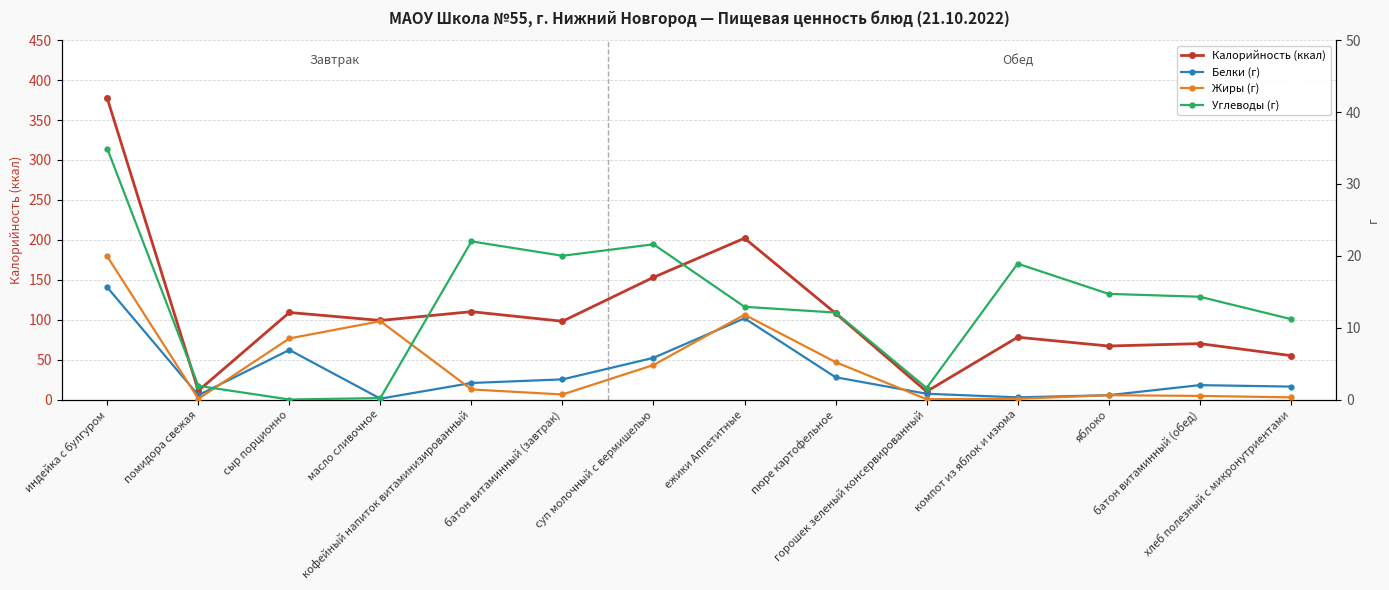

Rank the series by their maximum value, from lowest to highest.

Белки (г), Жиры (г), Углеводы (г), Калорийность (ккал)